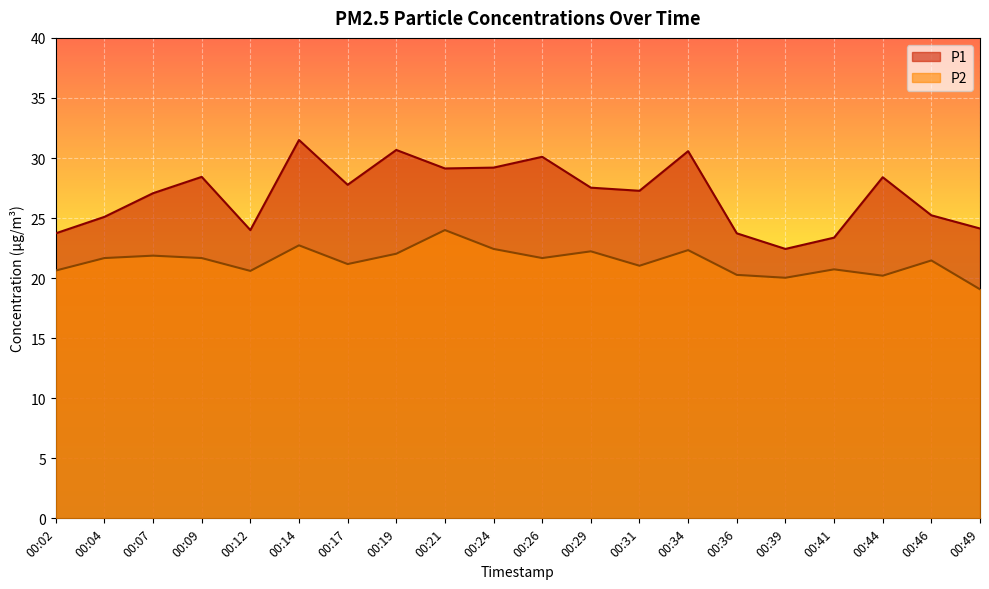

What is the difference between the highest and lowest values at 00:34?

8.2